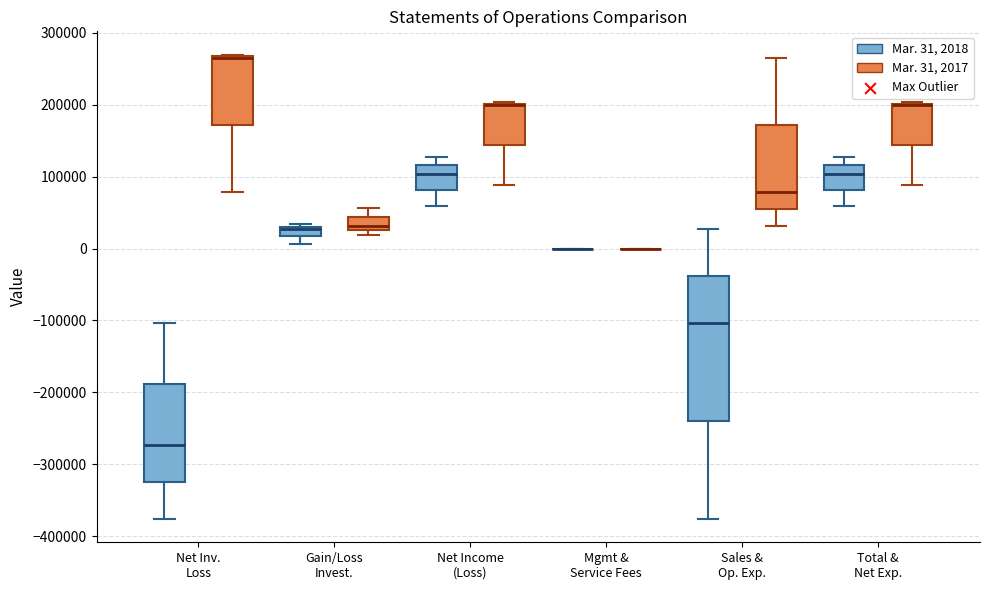

Which box is the tallest, from its lower edge to its upper edge?

Sales & Op. Exp. (Mar. 31, 2018)